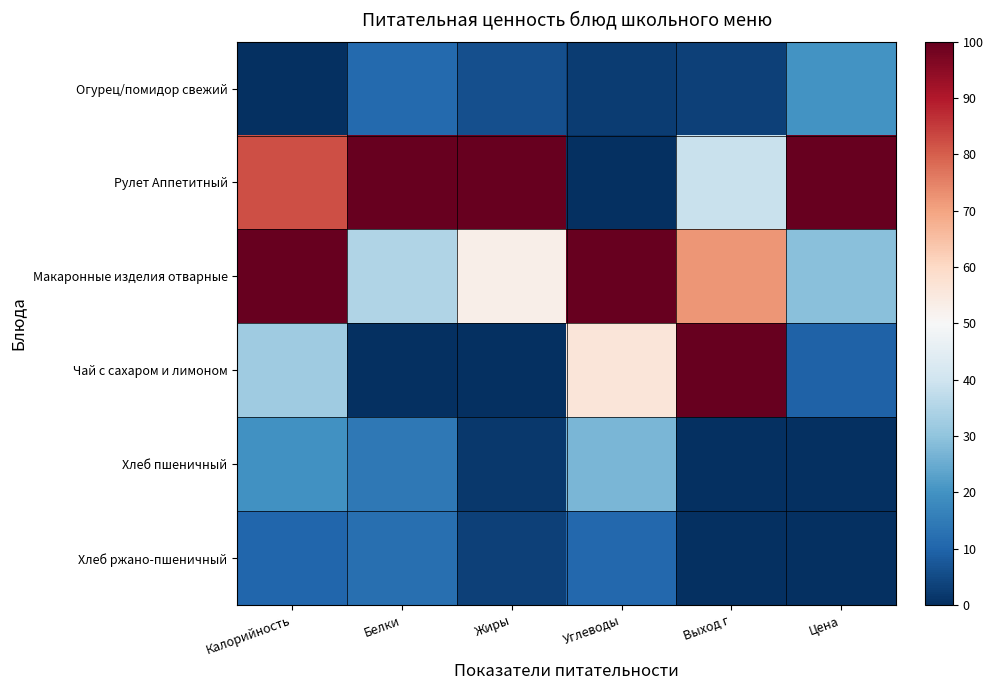

Rank the series by their maximum value, from highest to lowest.

Рулет Аппетитный, Макаронные изделия отварные, Чай с сахаром и лимоном, Хлеб пшеничный, Огурец/помидор свежий, Хлеб ржано-пшеничный